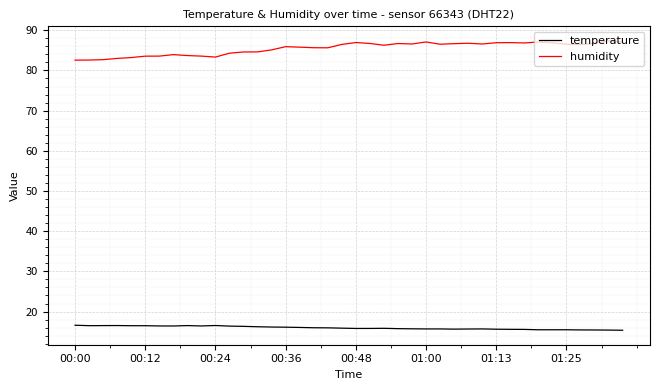

What is the greatest value displayed?

87.4